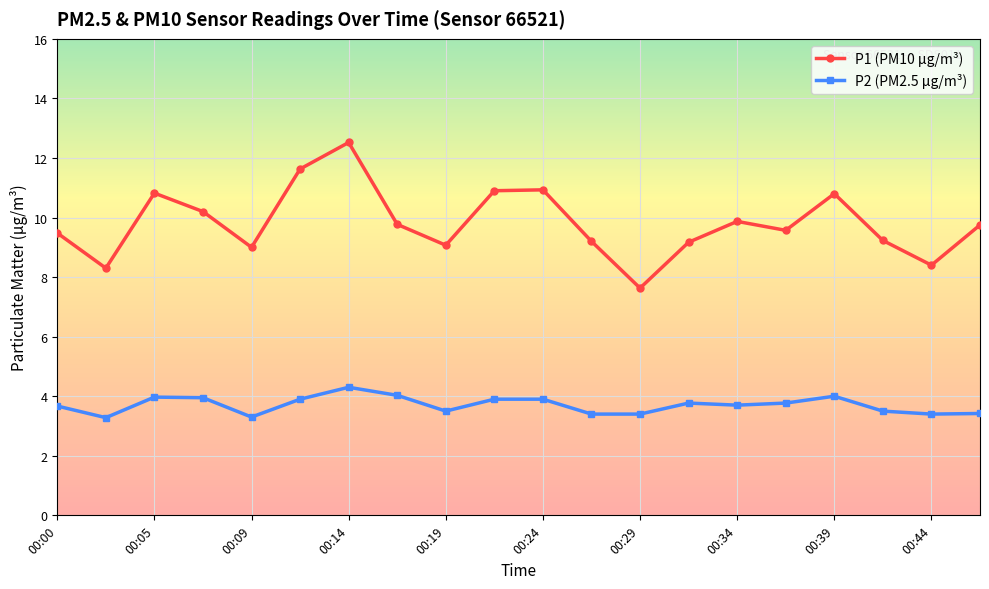

Which series has the widest spread of values?

P1 (PM10 µg/m³)